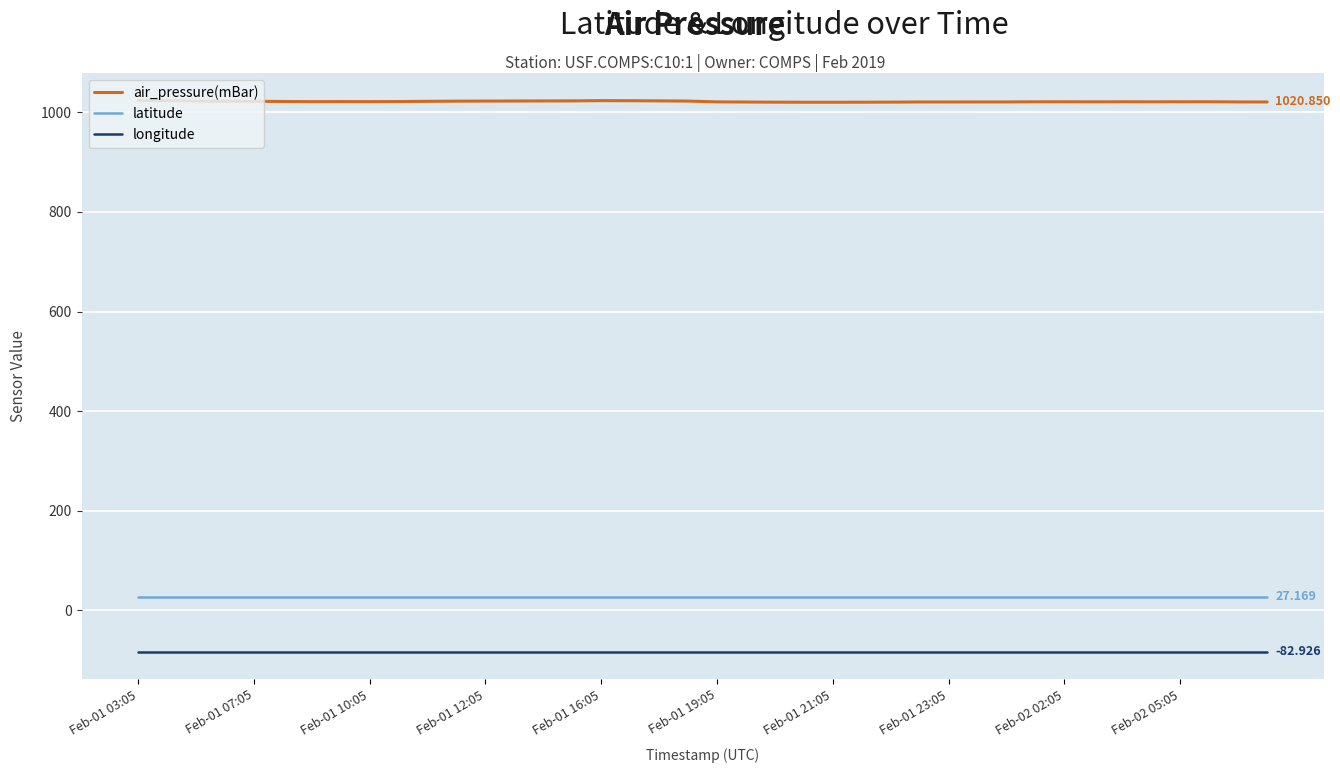

How many lines are shown in the chart?

3